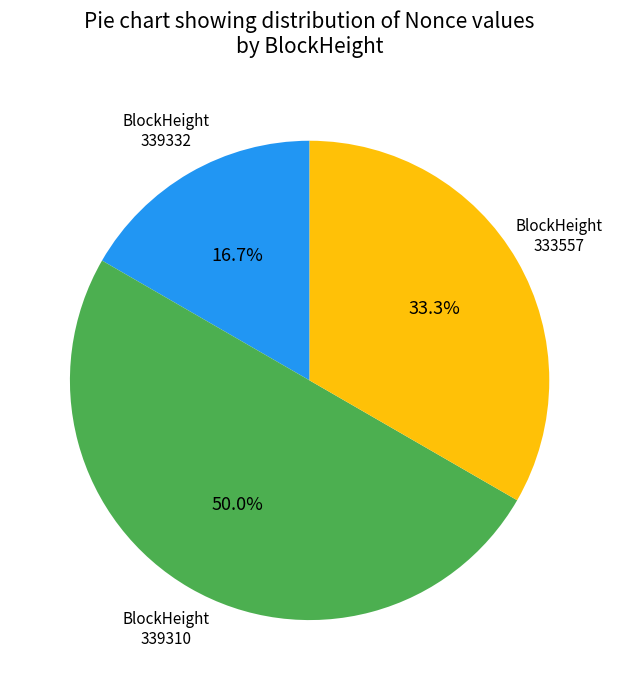

Between 339310 and 333557, which is larger?

339310